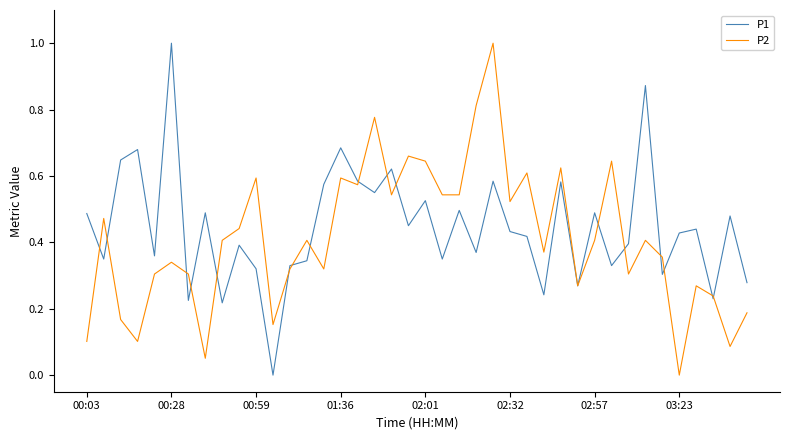

How many lines are shown in the chart?

2